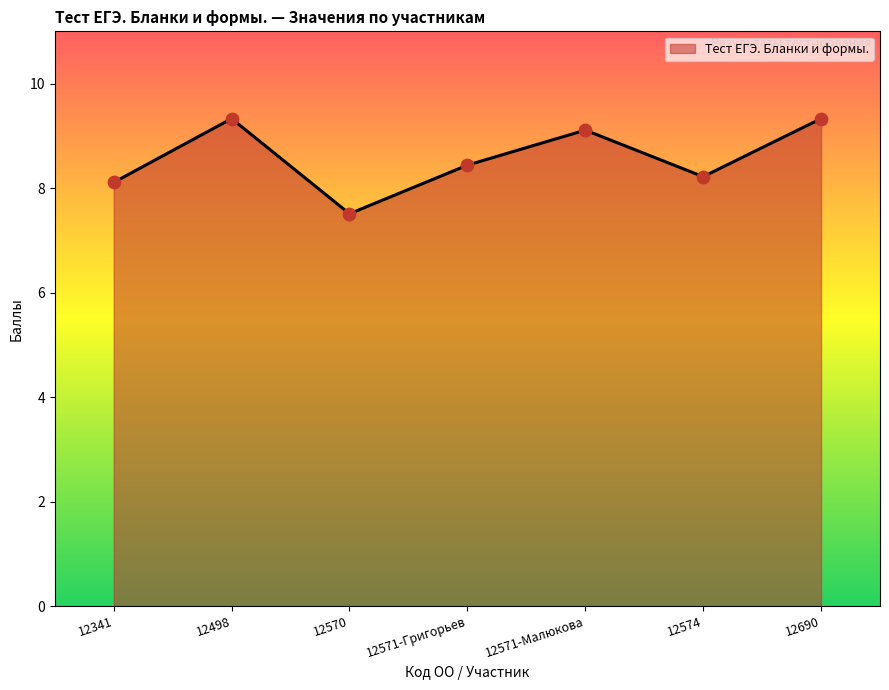

Approximately how many times larger is the value at 12341 compared to 12498?

0.9